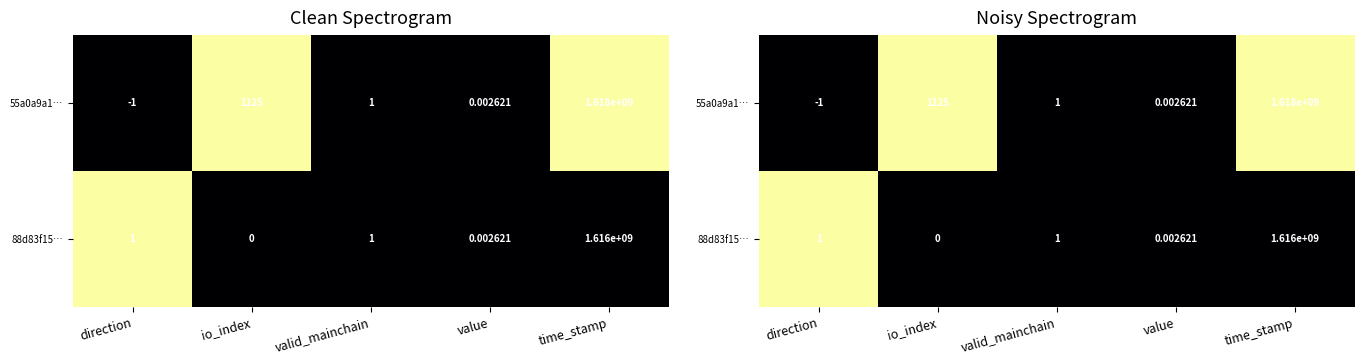

Rank the series at value from highest to lowest value.

55a0a9a1…, 88d83f15…